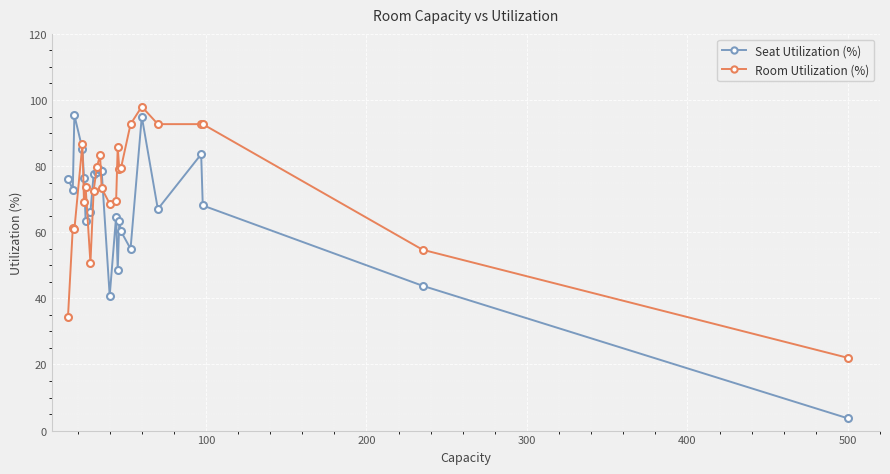

List the series in order of their overall mean, highest first.

Room Utilization (%), Seat Utilization (%)